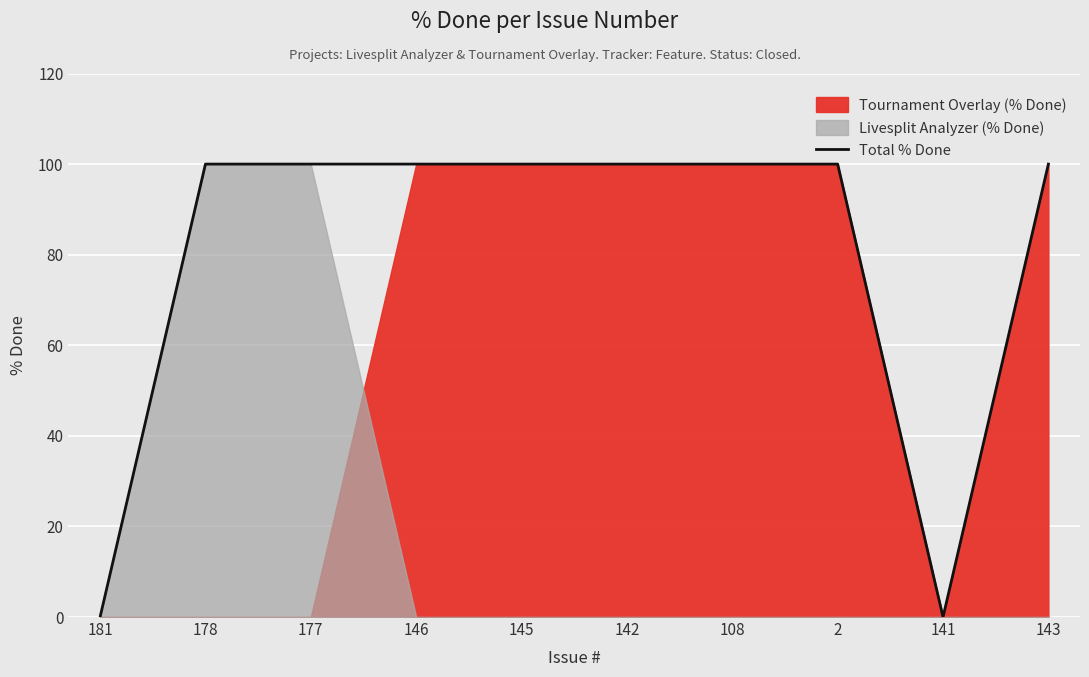

Rank the categories by value from highest to lowest.

178, 177, 146, 145, 142, 108, 2, 143, 181, 141